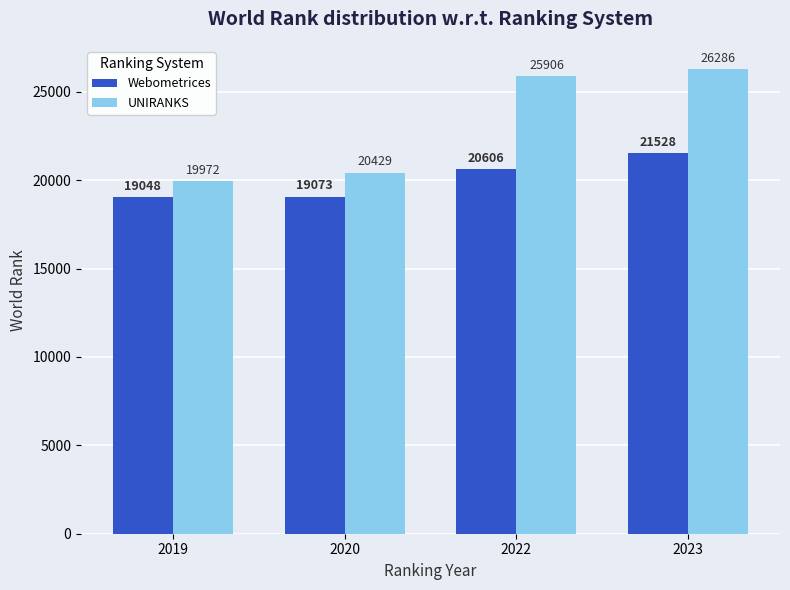

What is the highest value of the Webometrices series?

21528